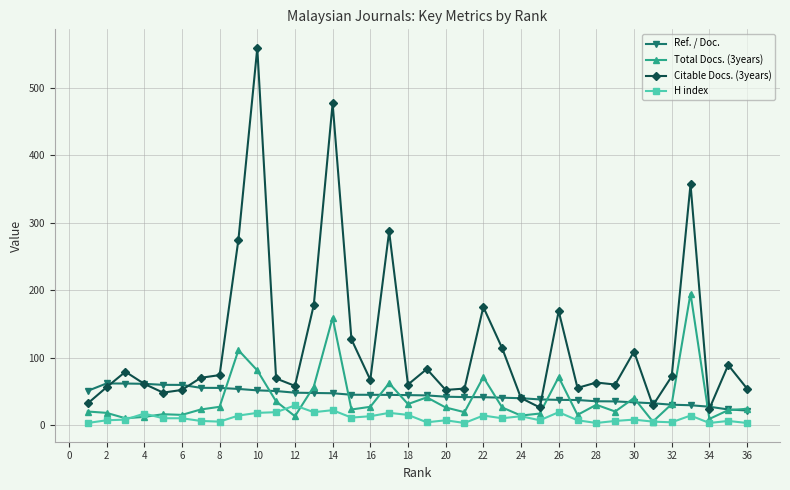

True or false: H index and Total Docs. (3years) intersect in this chart.

True